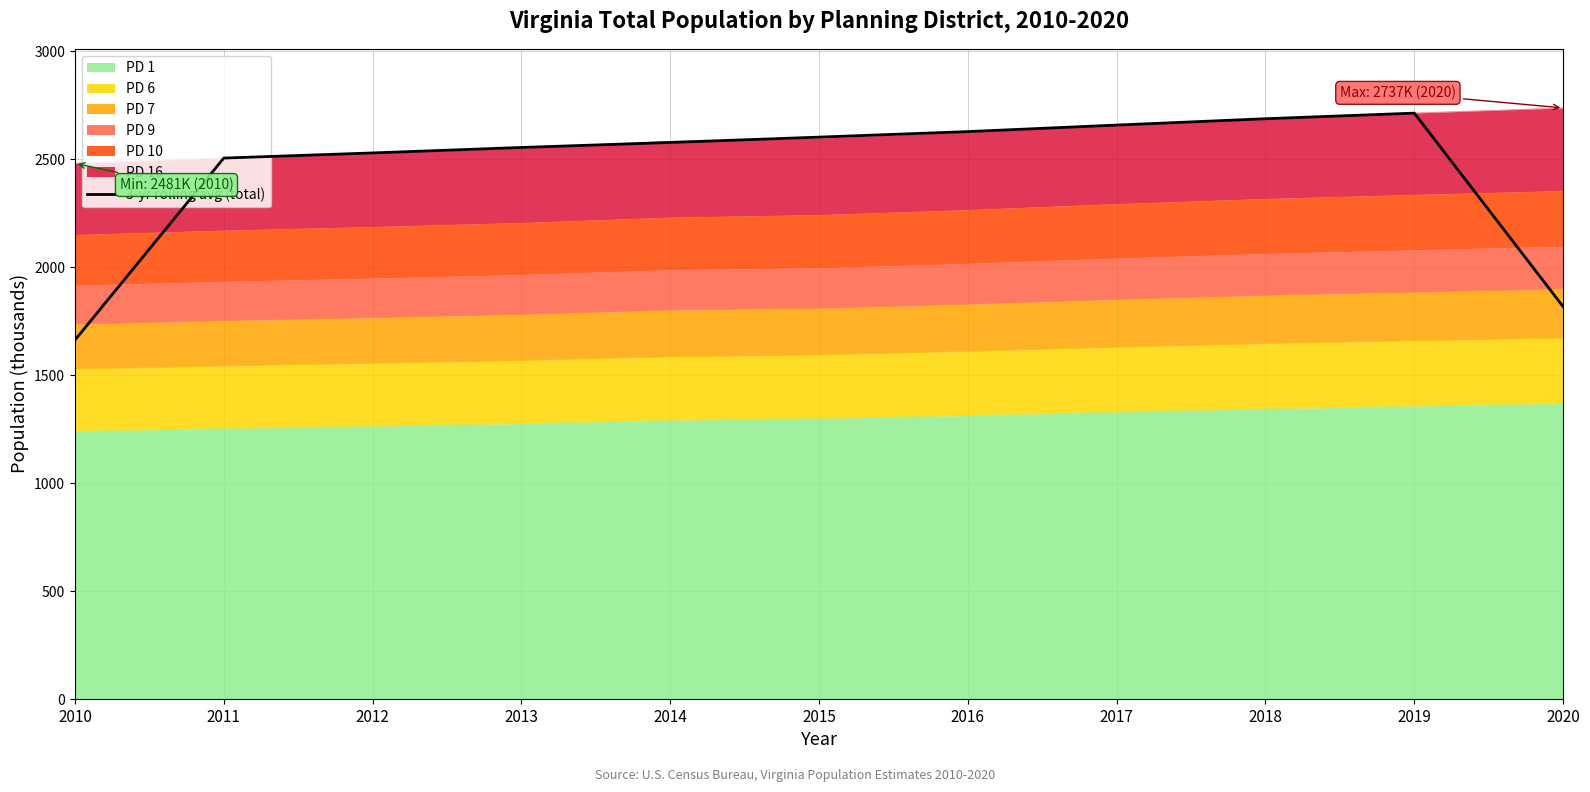

What is the value of the 11th point from the left?

1817.2